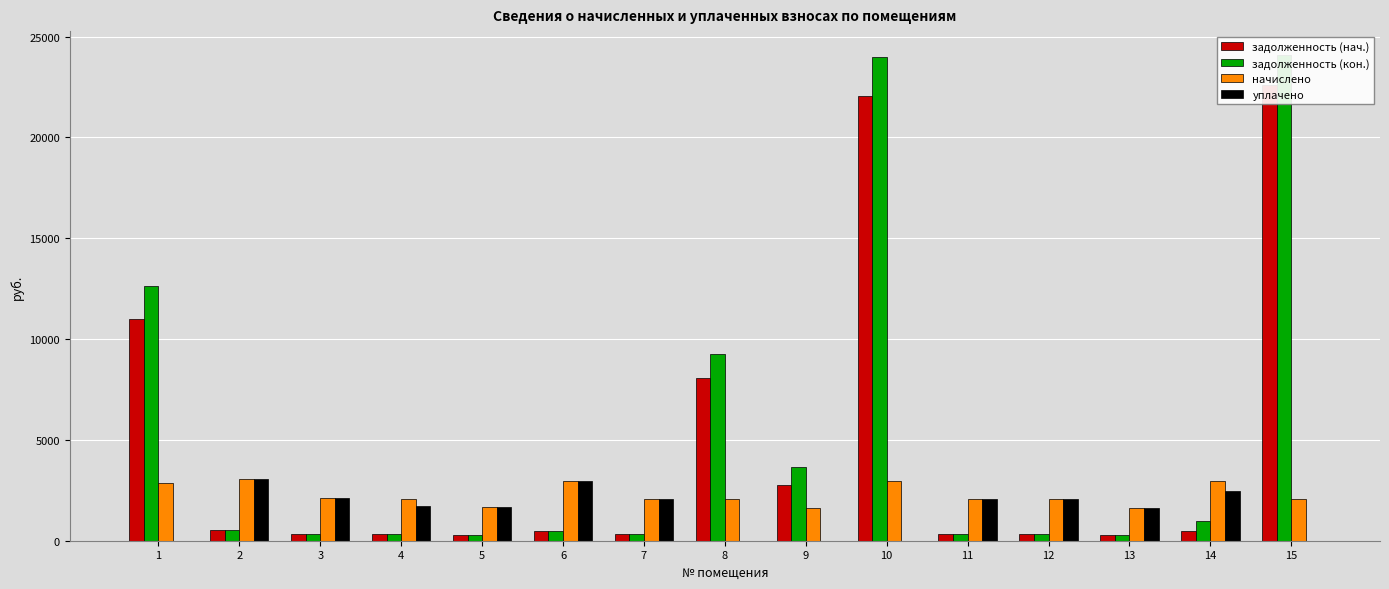

What is the spread (max minus min) of values at 15?

24065.7